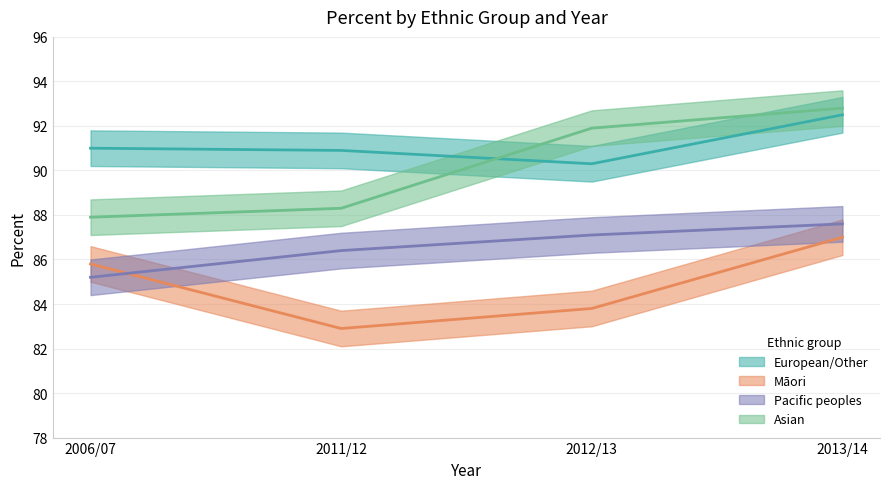

How many times do European/Other and Asian cross each other?

1